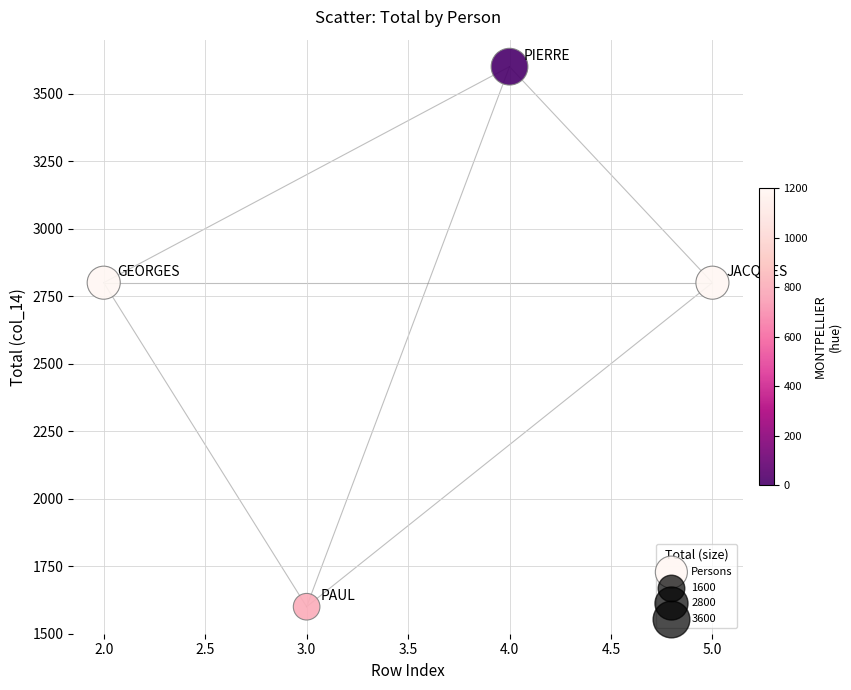

What is the range of Y values (max minus min)?

2000